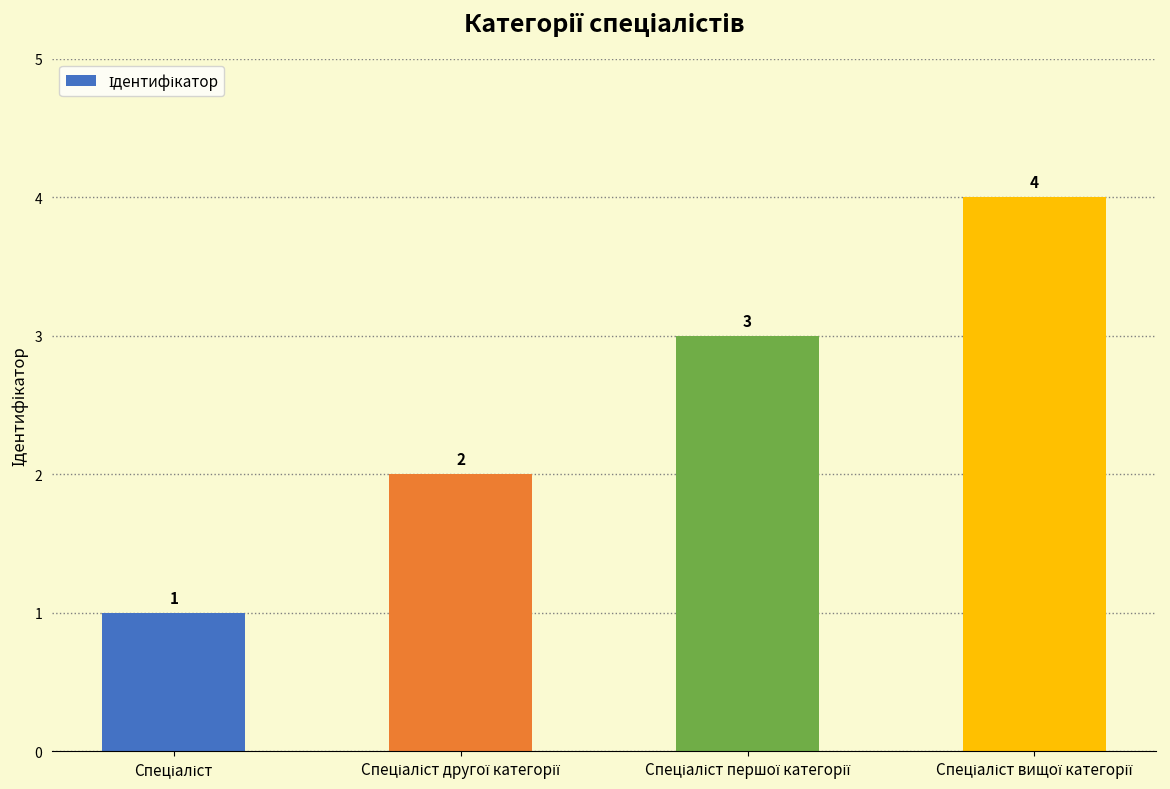

What is the difference between the maximum and minimum values?

3